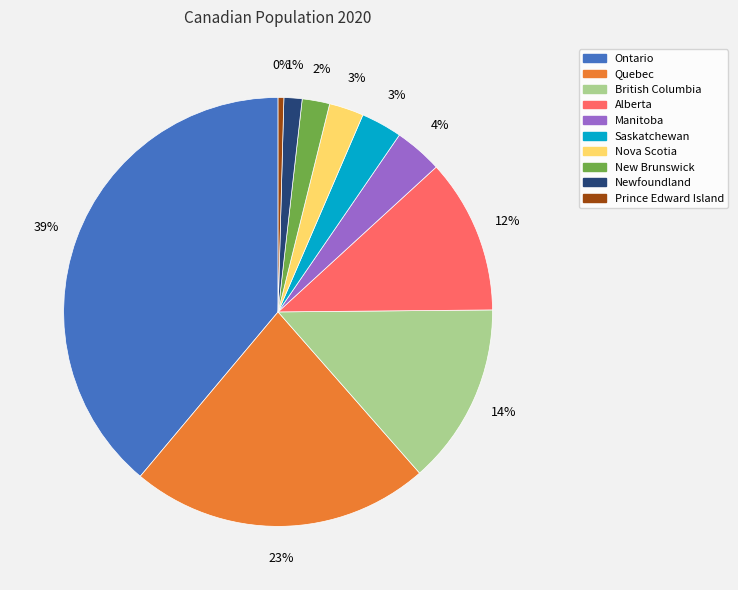

What is the largest slice in the pie chart?

Ontario